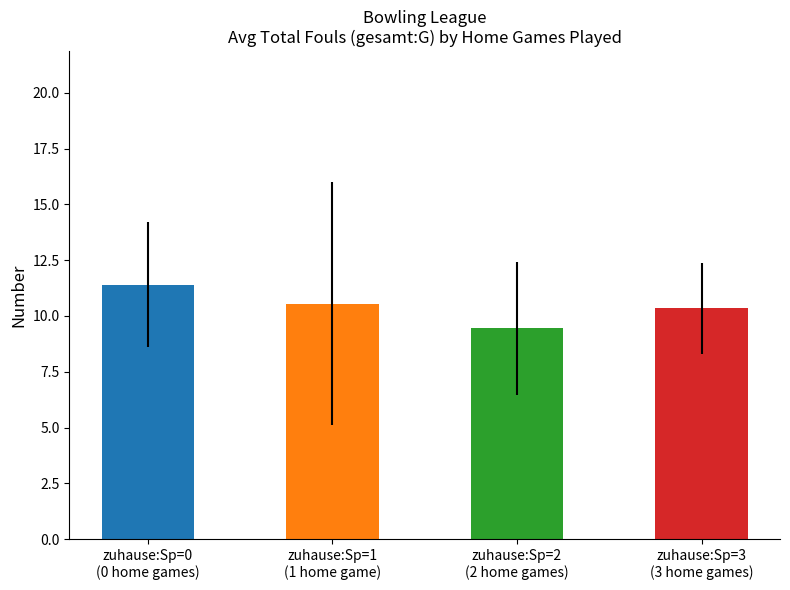

Reading left to right, transcribe all the data shown in this chart.

11.4	10.6	9.4	10.3